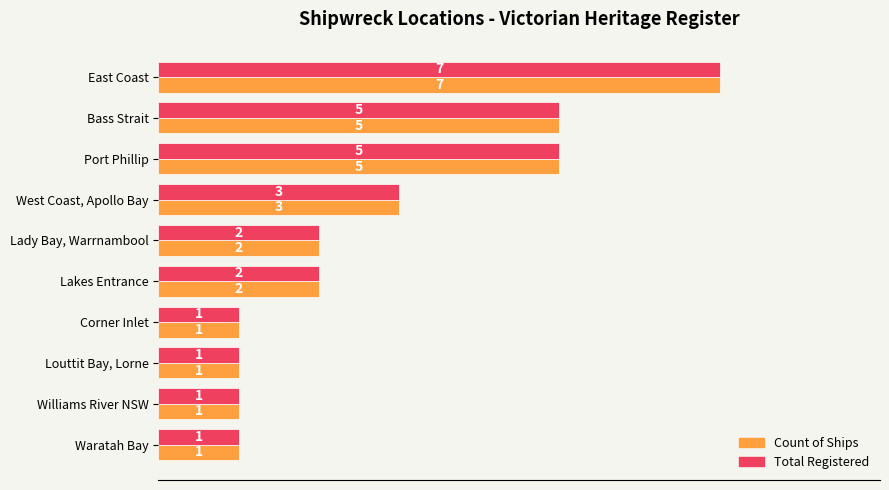

The value of Total Registered at Louttit Bay, Lorne is 1. True or false?

True